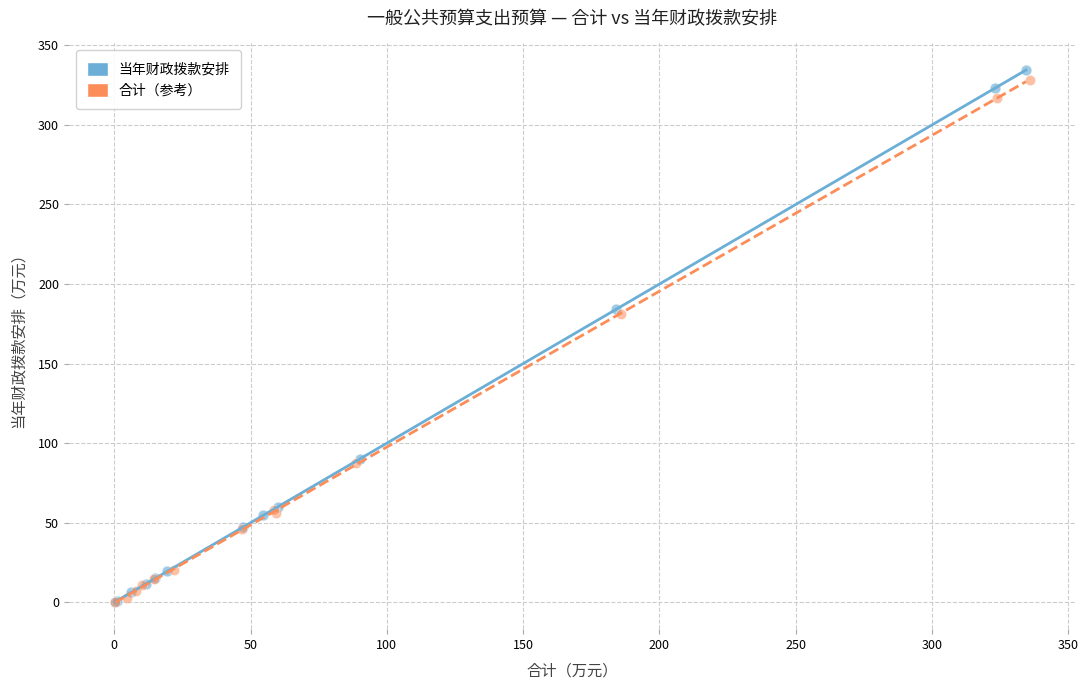

Which series has the widest spread of Y values?

当年财政拨款安排